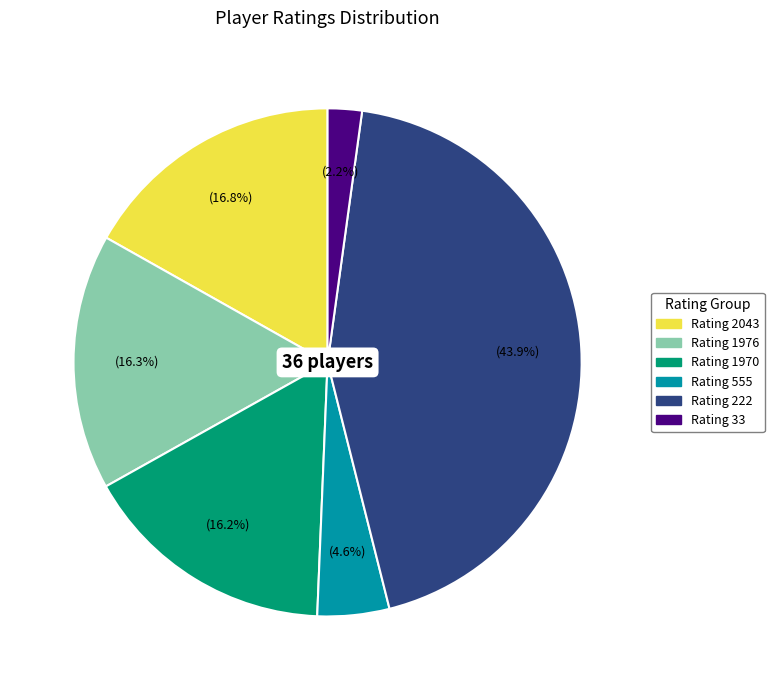

Approximately how many times larger is the value at Rating 1976 compared to Rating 2043?

1.0